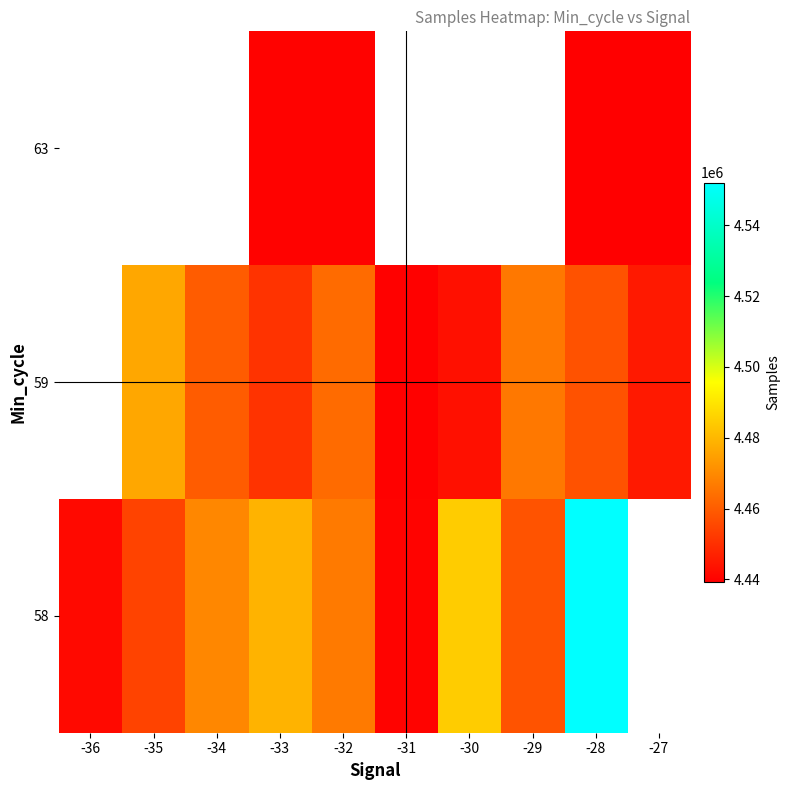

What is the total value across all series at -28?

13449336.0